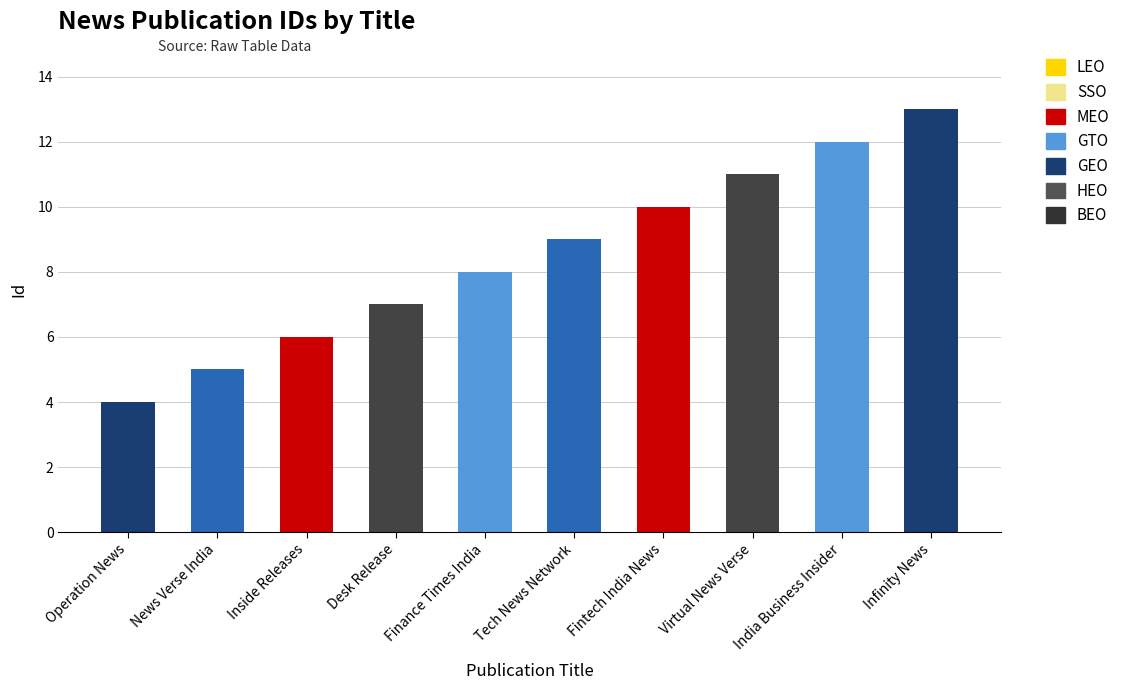

What is the difference between the values at Finance Times India and Tech News Network?

1